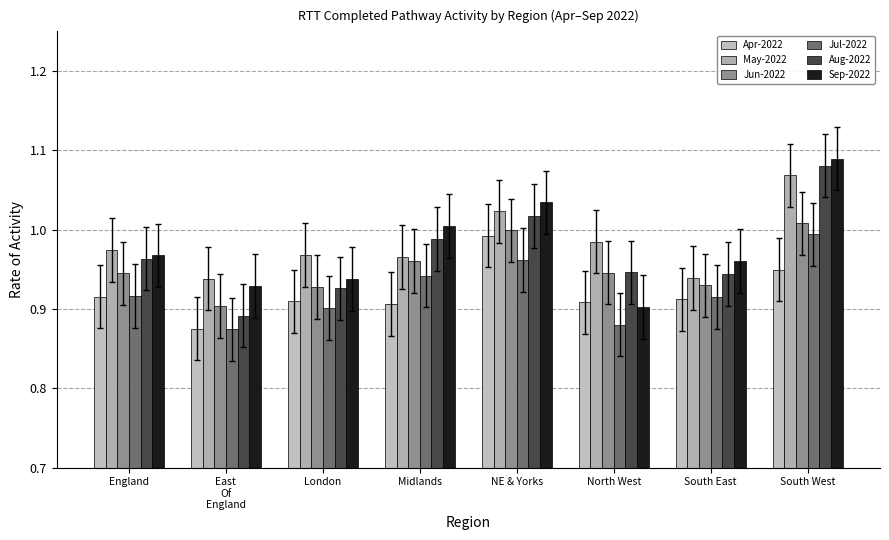

What is the difference between the second highest and minimum values in the Jul-2022 series?

0.1